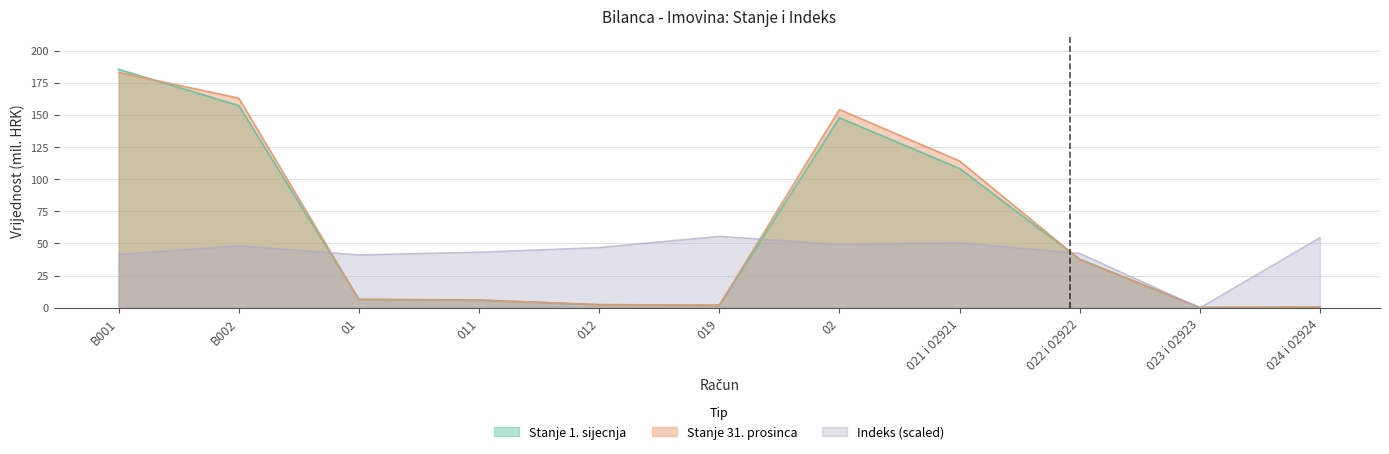

Is it true that Stanje 31. prosinca equals 114.2 at 021 i 02921?

True